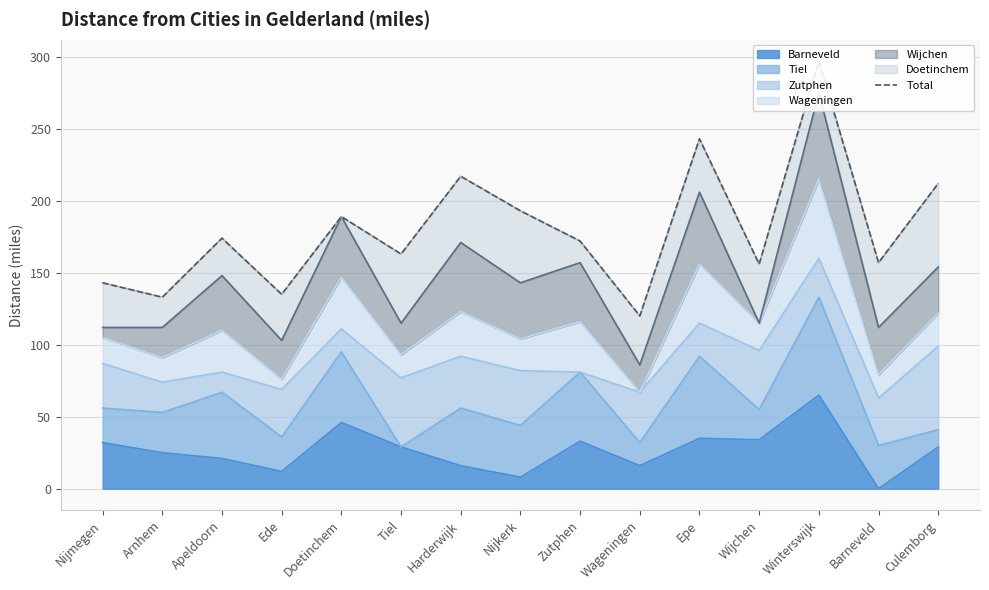

Which category has the lowest value across all series?

Wageningen